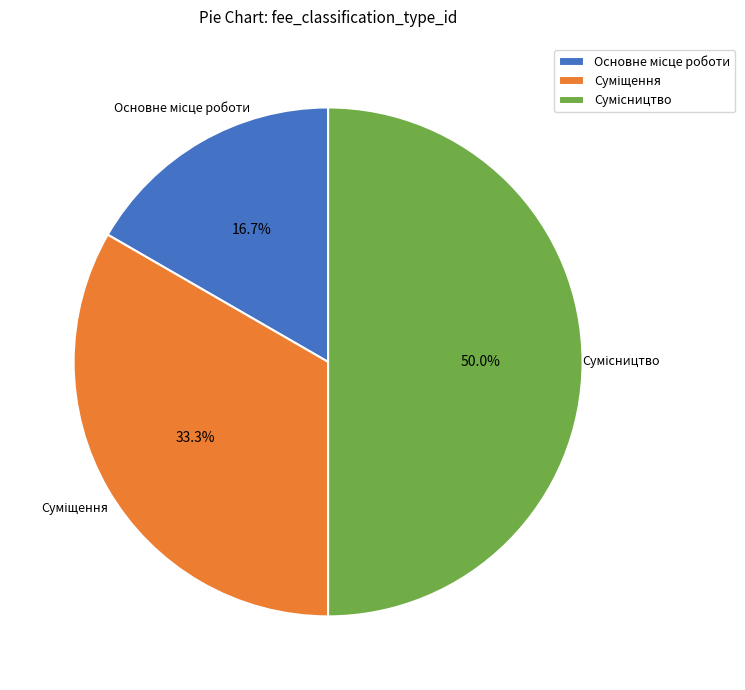

To the nearest percent, what percentage of the pie is Сумісництво?

50%